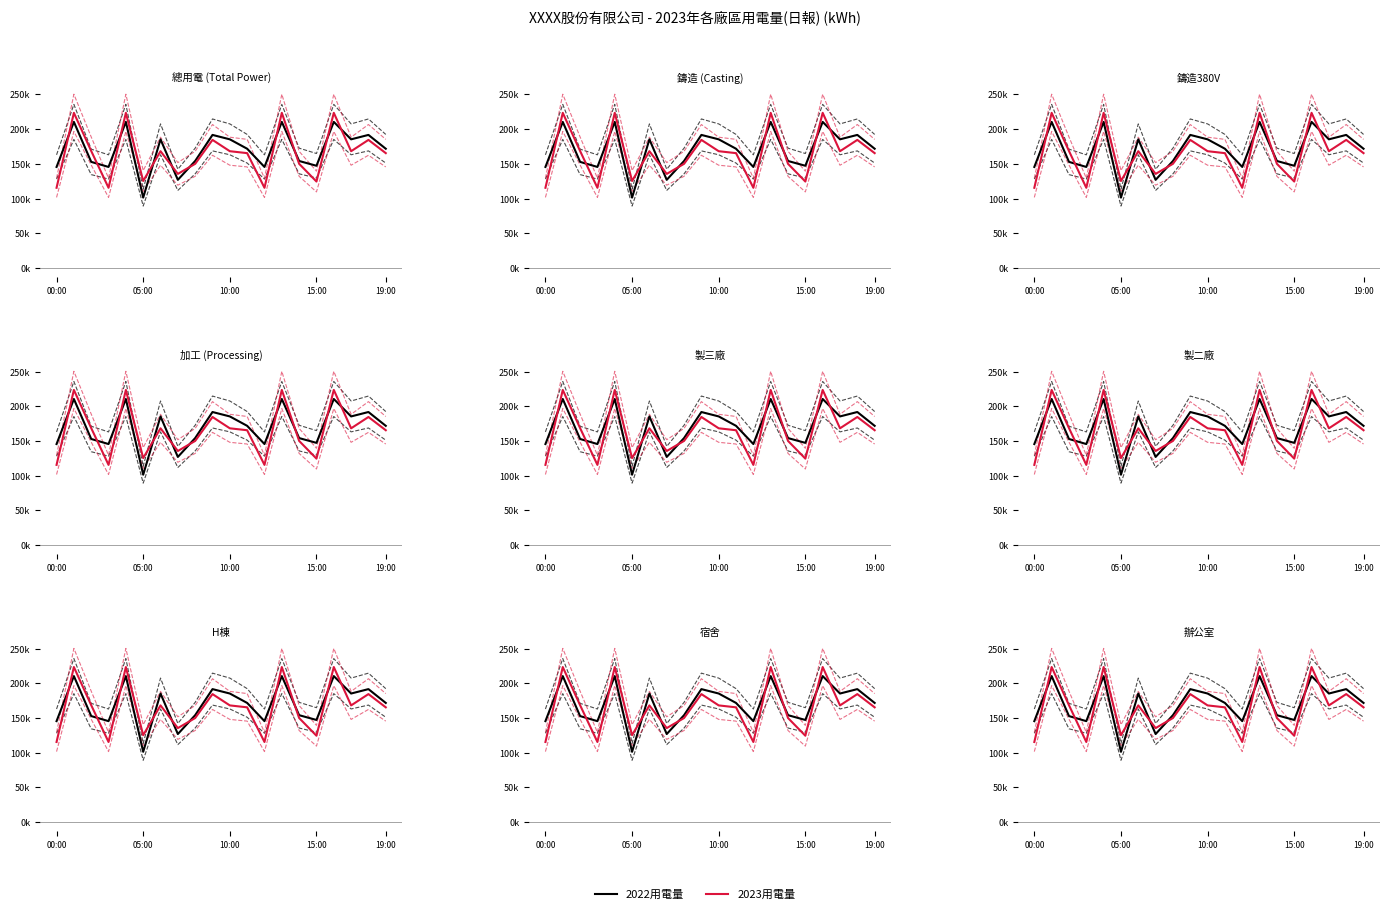

Is the value of 2023用電量 at 6 greater than the value of 2022用電量 at 19?

No